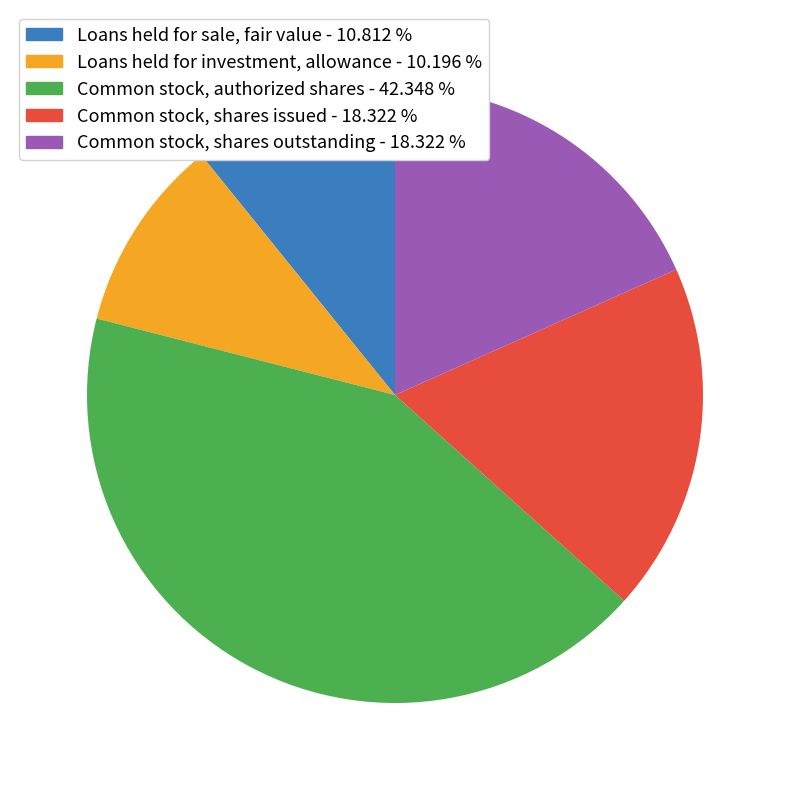

Do Common stock, authorized shares and Common stock, shares outstanding together represent more than half of the pie?

Yes